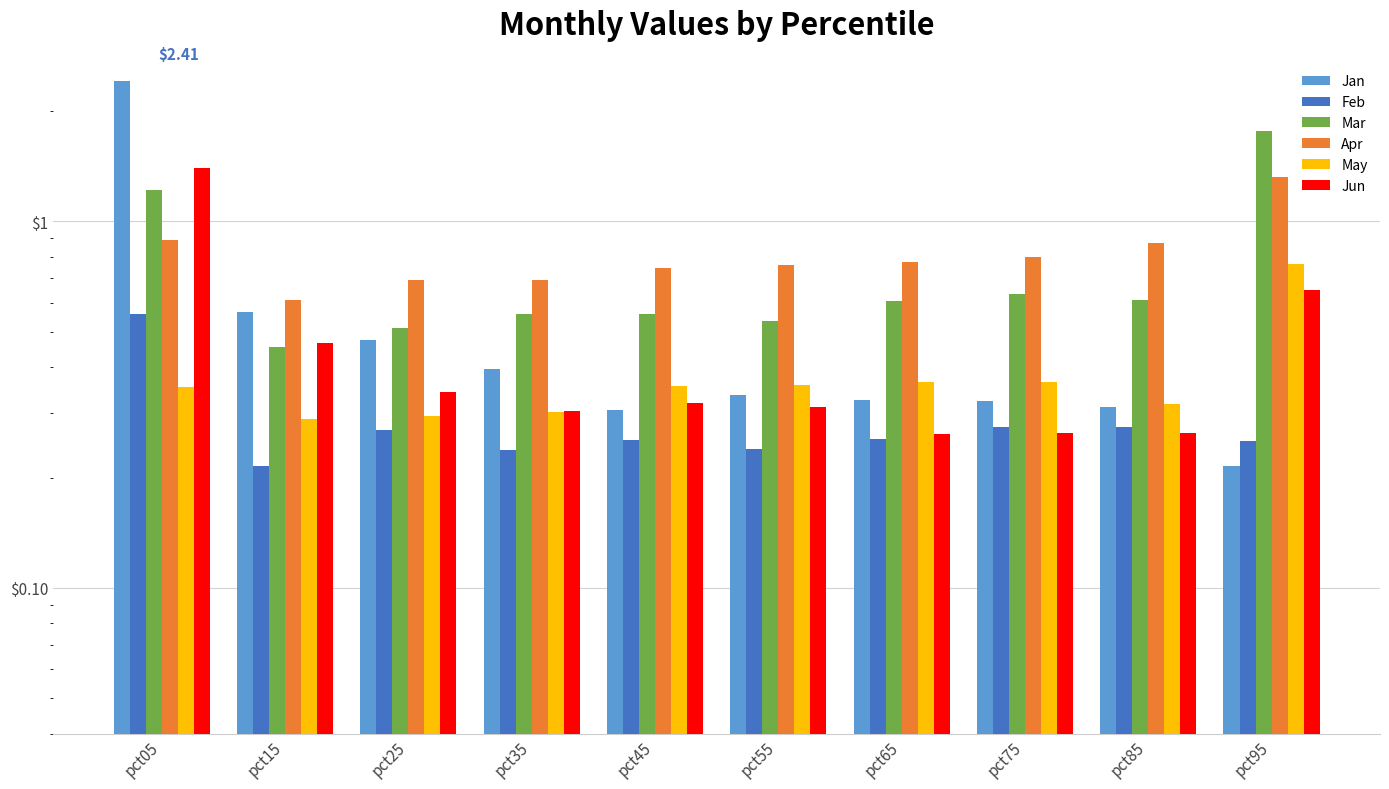

What is the highest value of the Feb series?

0.6